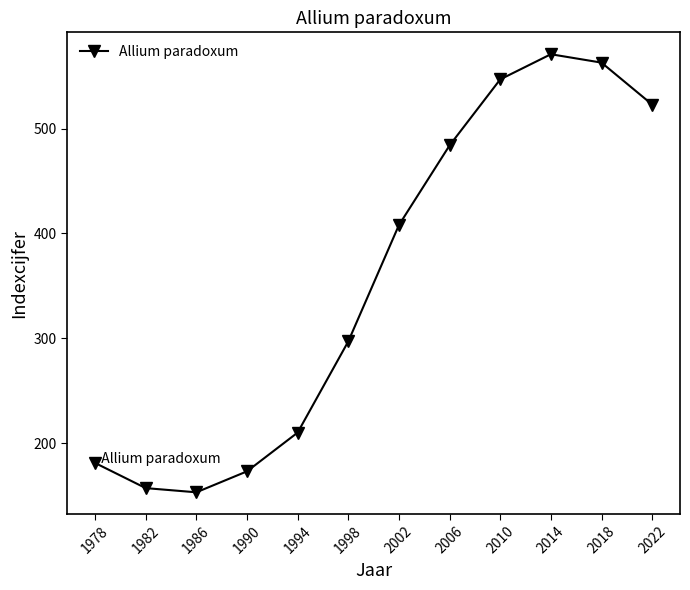

Is this an area chart (filled region under the line)?

No